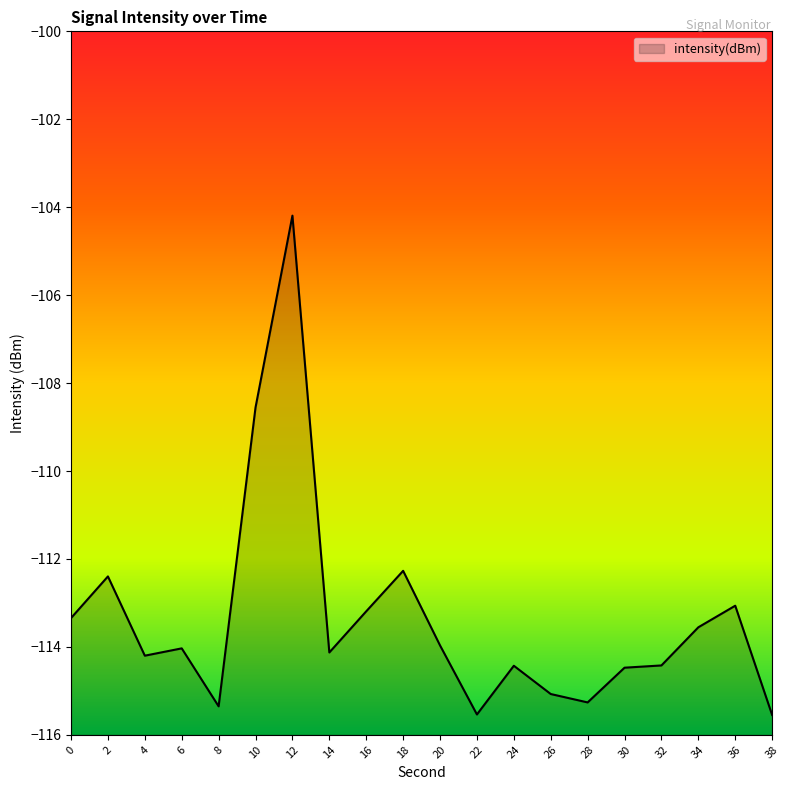

What is the approximate value at 0?

-113.3